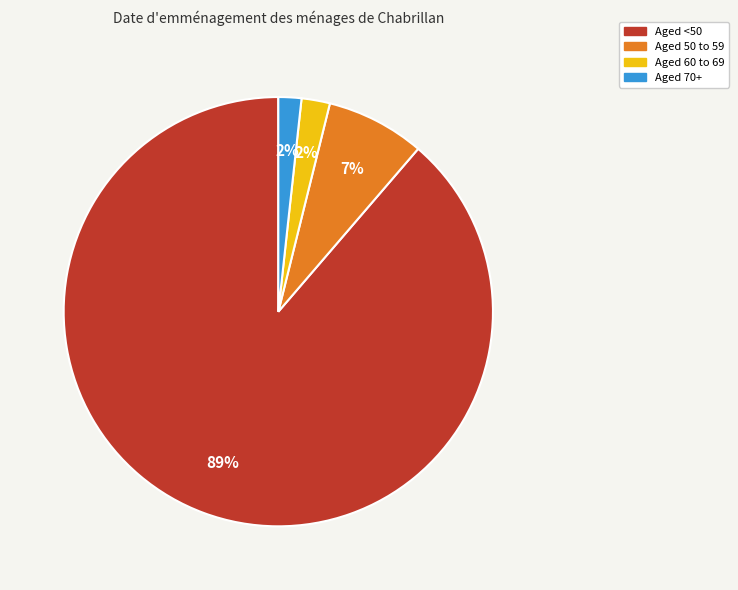

Does Aged <50 represent more than half of the total?

Yes